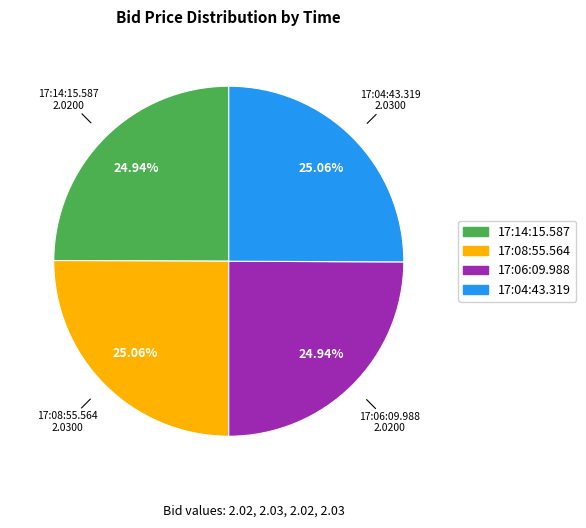

Does any single category account for the majority?

No